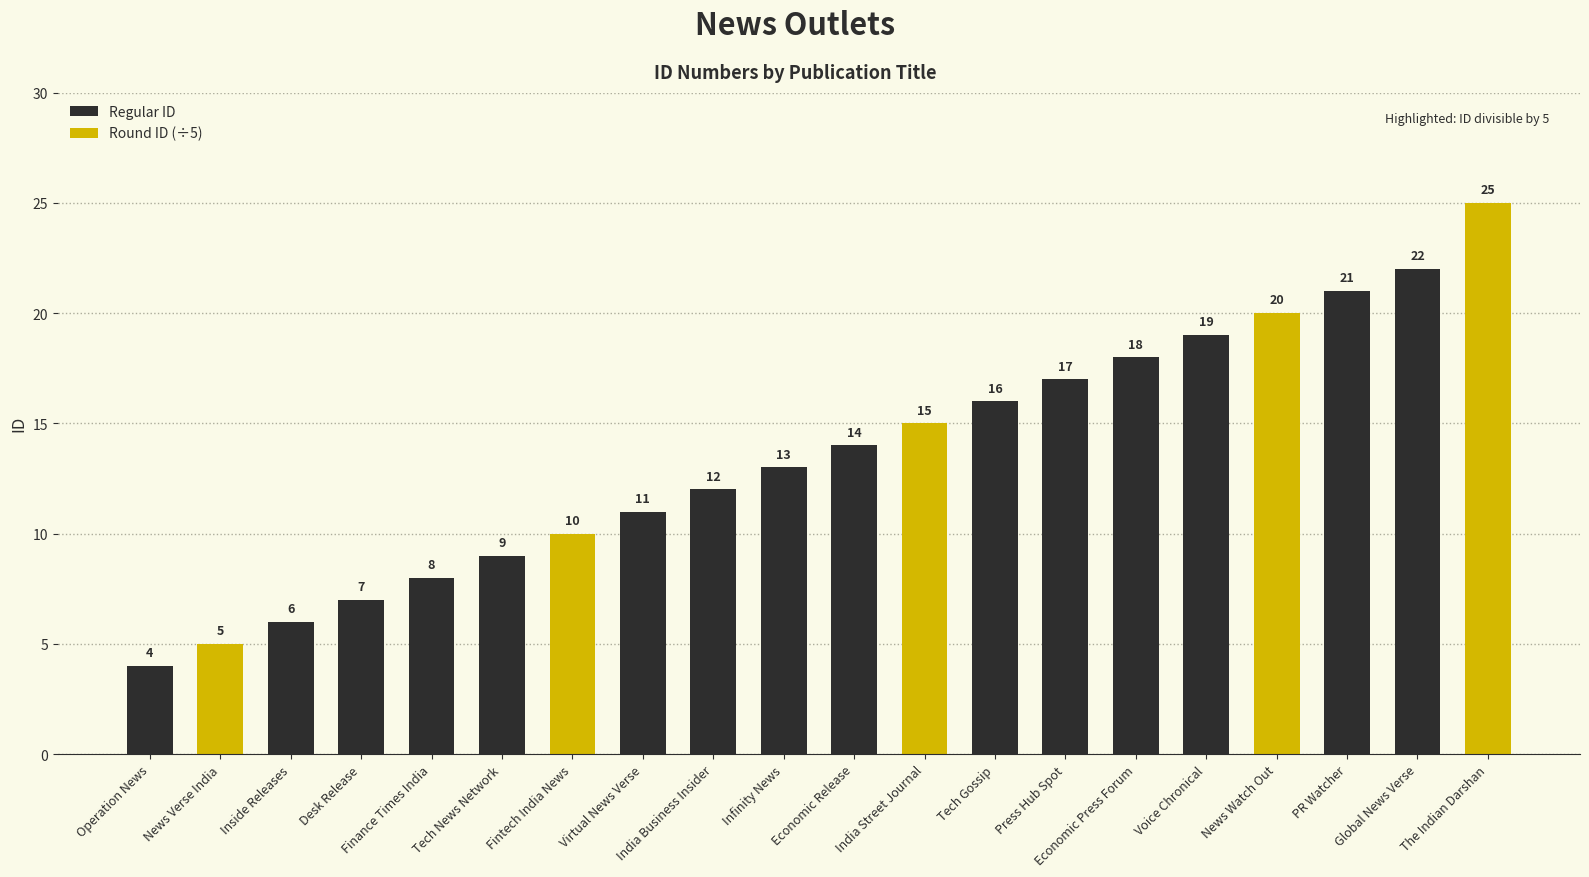

Are the bars horizontal?

No